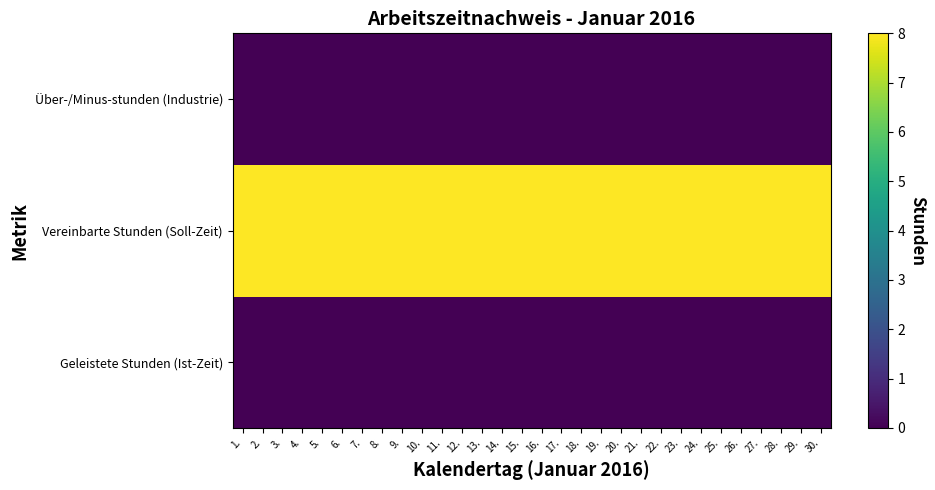

Which series changed the most between 5. and 17.?

Geleistete Stunden (Ist-Zeit)